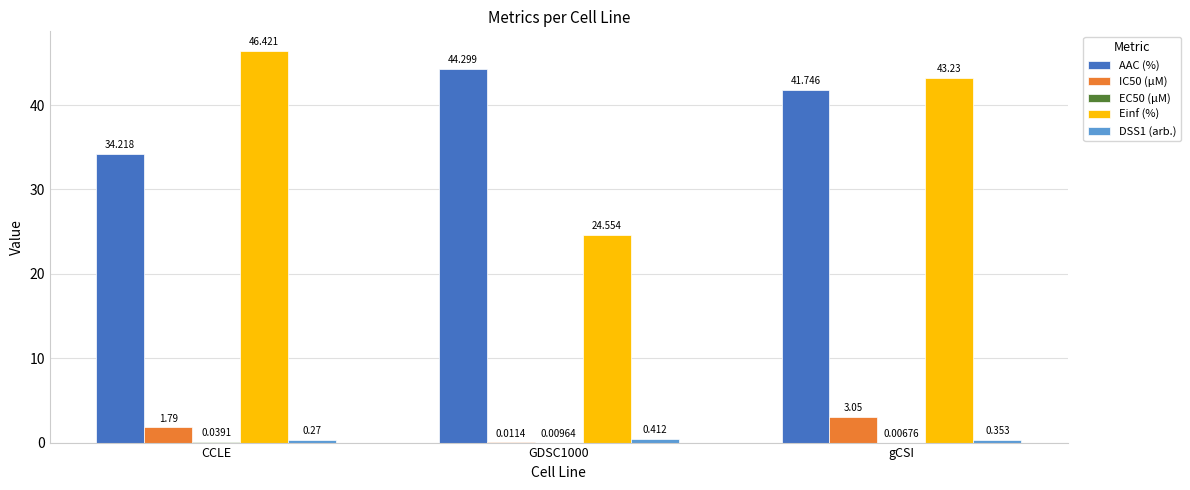

Which series changed the most between CCLE and GDSC1000?

Einf (%)